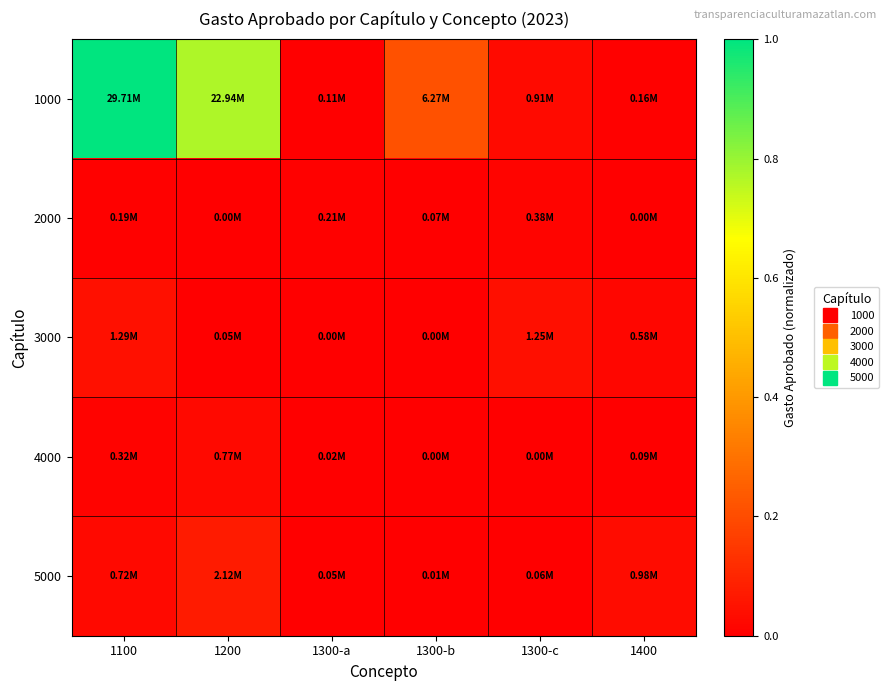

What is the greatest value displayed?

1.0